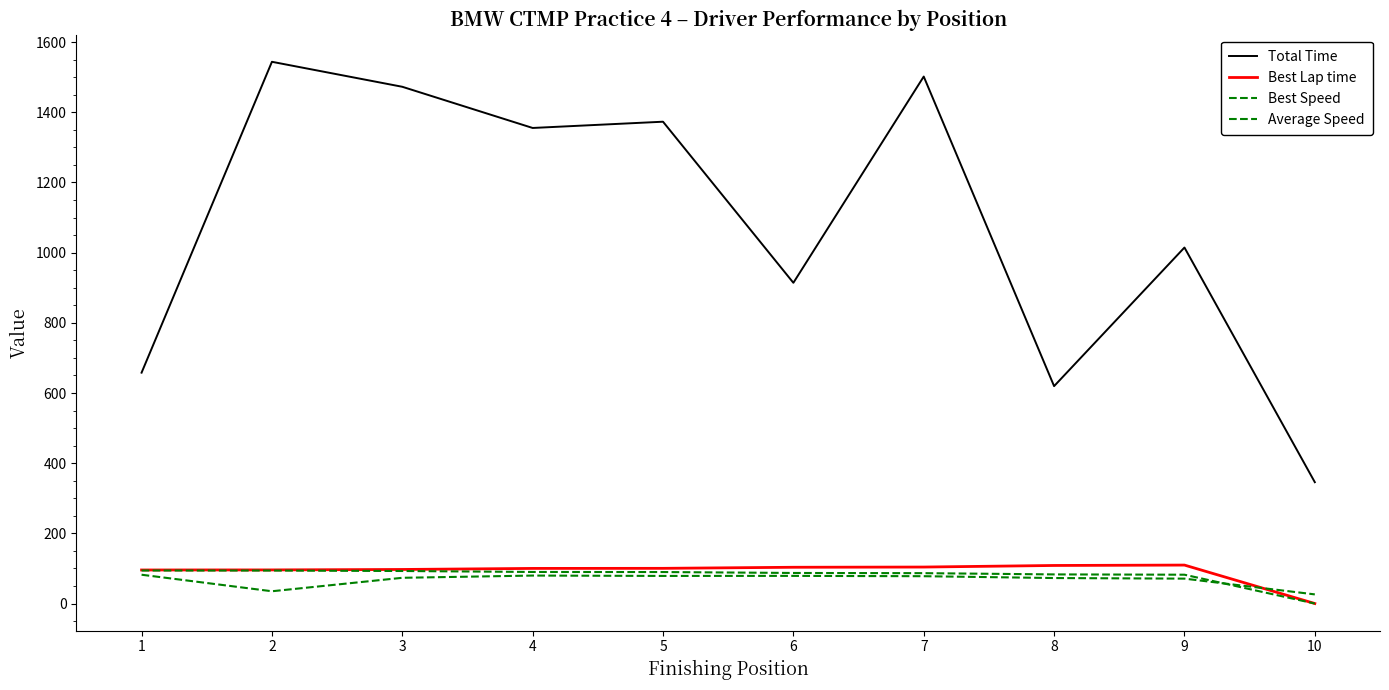

What is the difference between the second highest and minimum values in the Best Speed series?

93.9